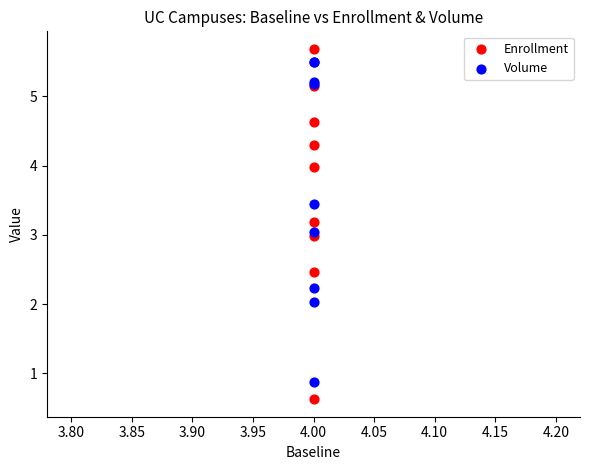

Which series contains the highest Y value?

Enrollment